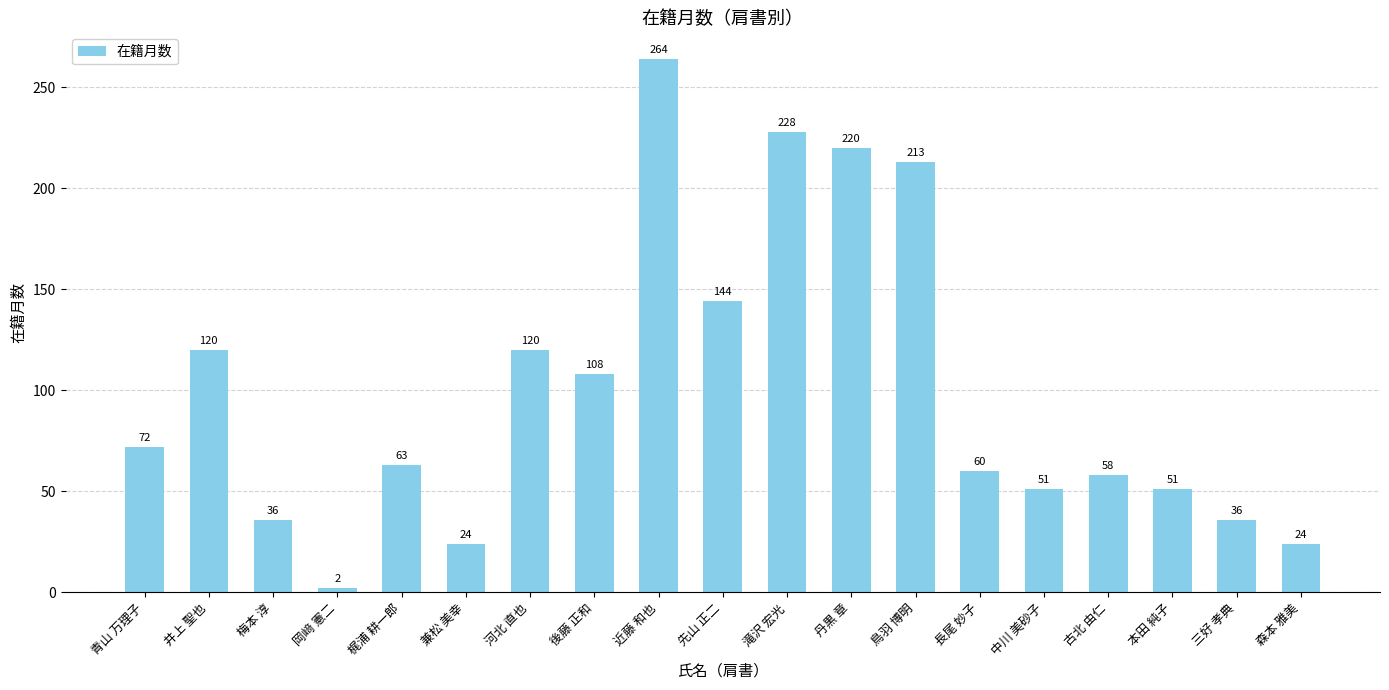

Approximately how many times larger is the value at 三好 孝典 compared to 中川 美砂子?

0.7